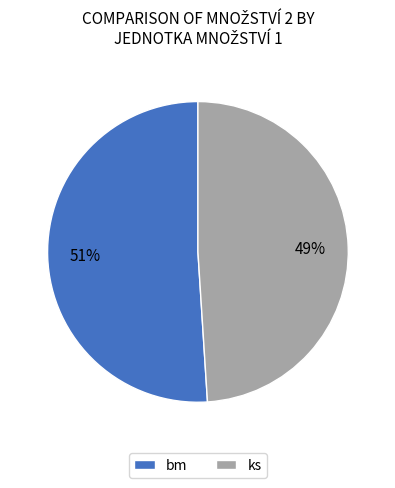

Do bm and ks together represent more than half of the pie?

Yes